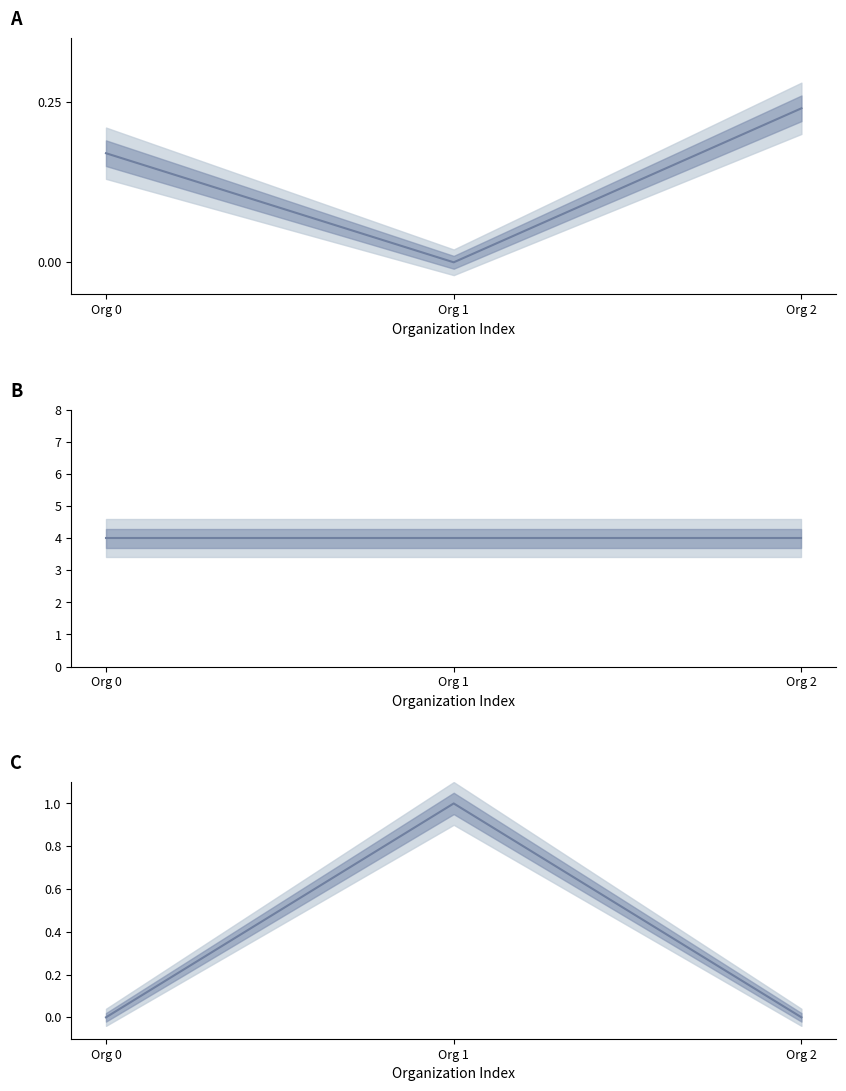

Which category has the lowest value in the Number of Sessions Per Week series?

Org 0